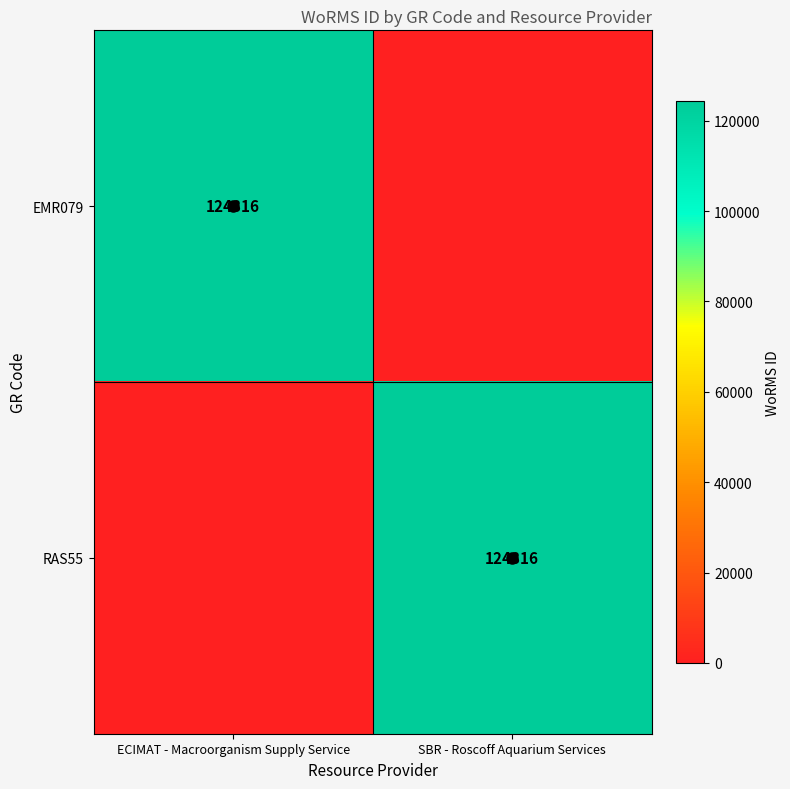

Which label corresponds to the largest value in the chart?

ECIMAT - Macroorganism Supply Service